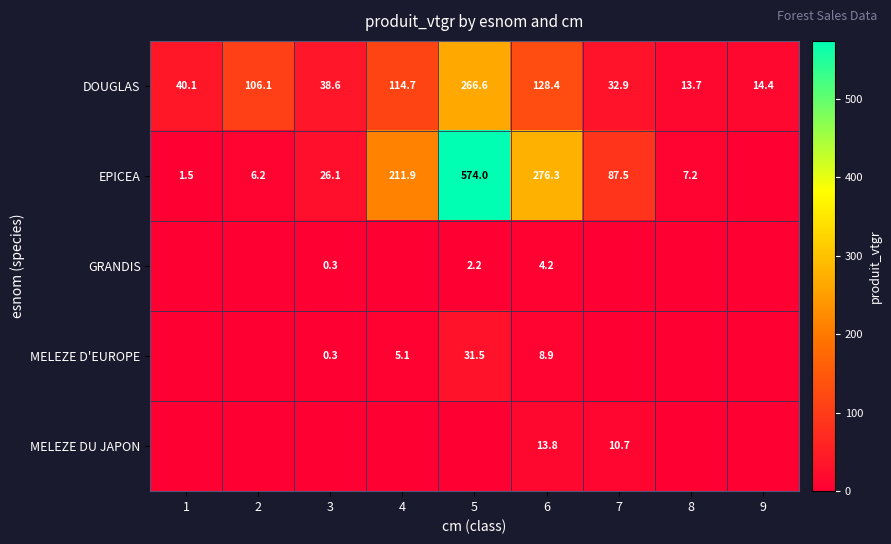

The value of EPICEA at 6 is 276.3. True or false?

True